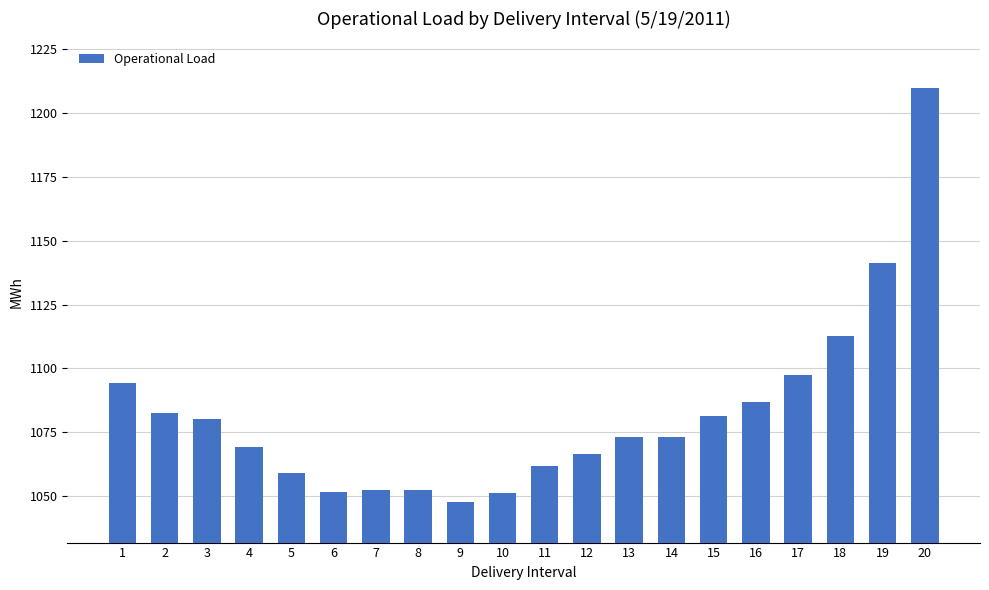

What is the sum of all values?

21644.5